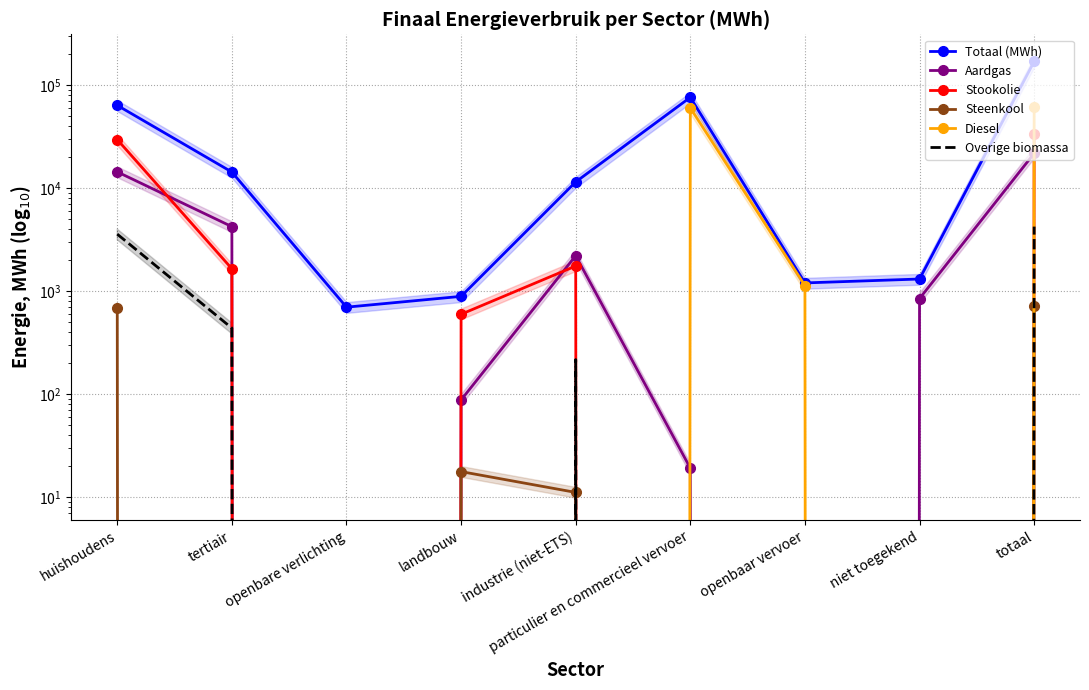

The value of Overige biomassa at landbouw is -2459.2. True or false?

False